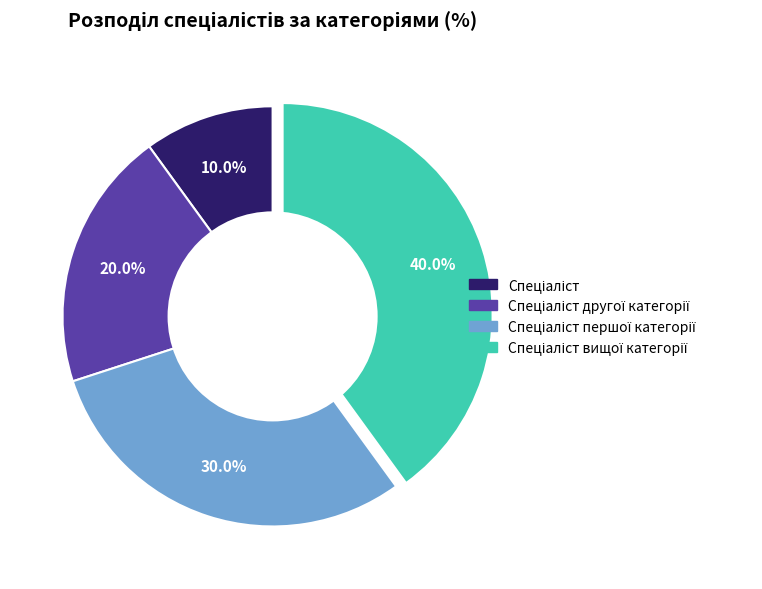

How many slices are in this pie chart?

4